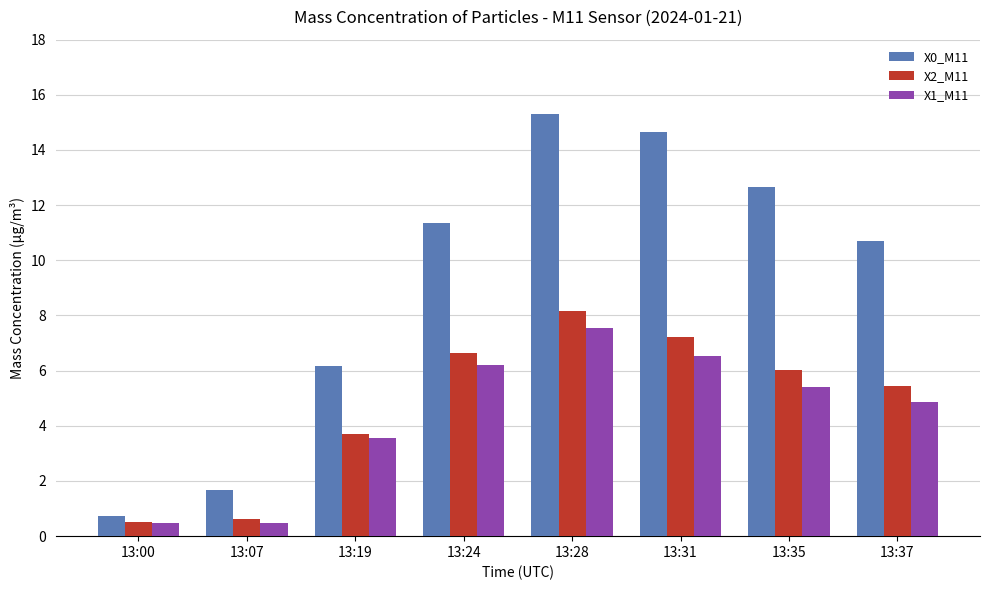

At which label is X1_M11 closest to 4?

13:19